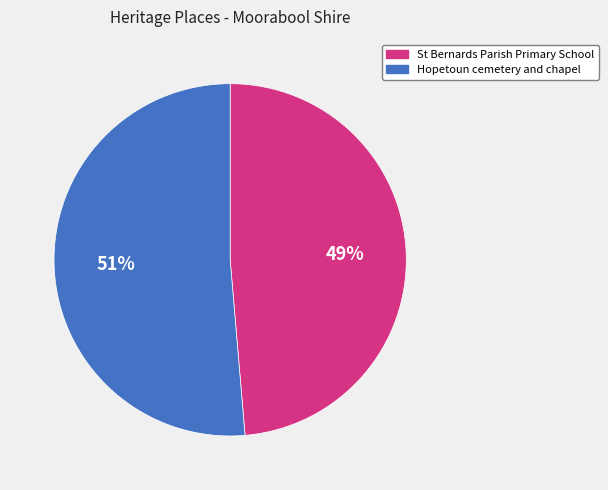

Count the number of slices in the pie.

2